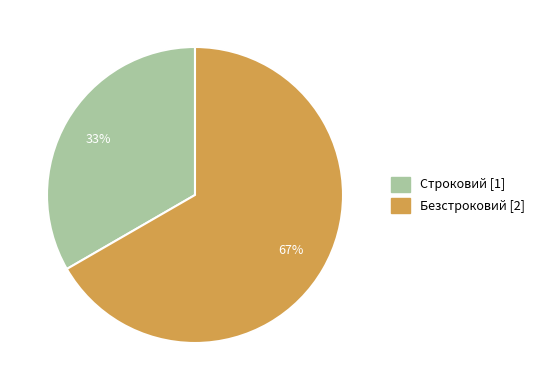

Is it true that Строковий is 22% of the pie?

False